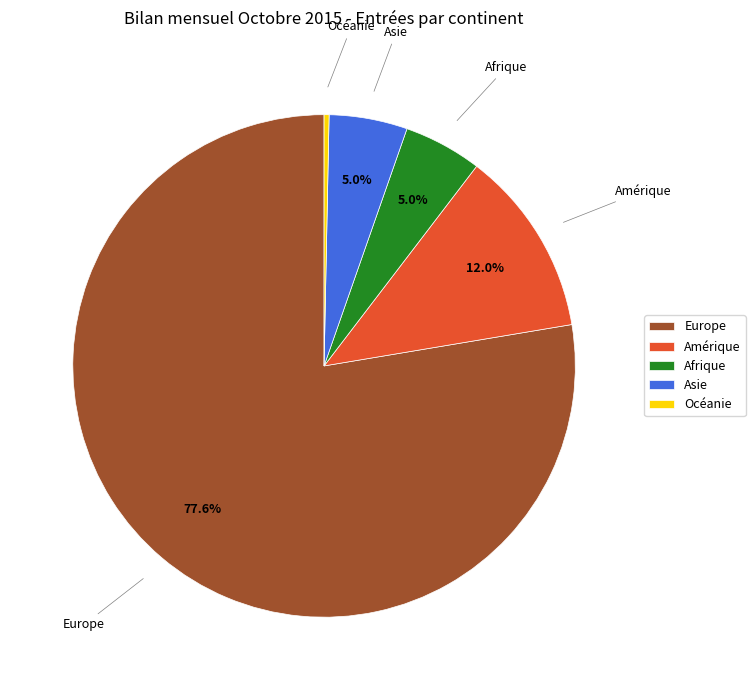

Is the sum of Océanie and Afrique greater than half?

No